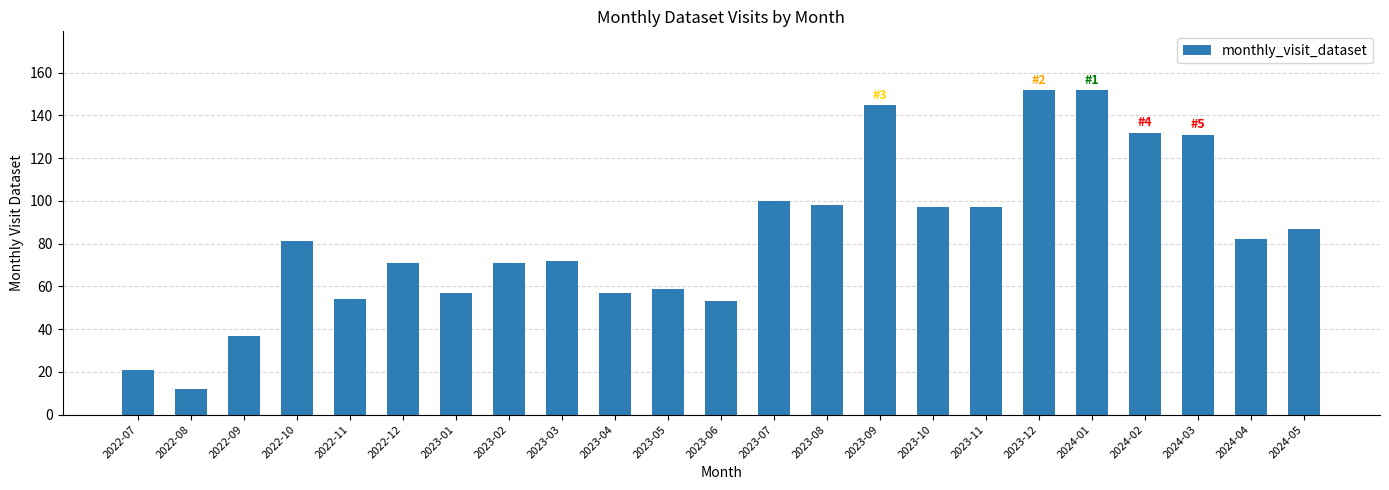

Between 2024-02 and 2023-05, which is larger?

2024-02